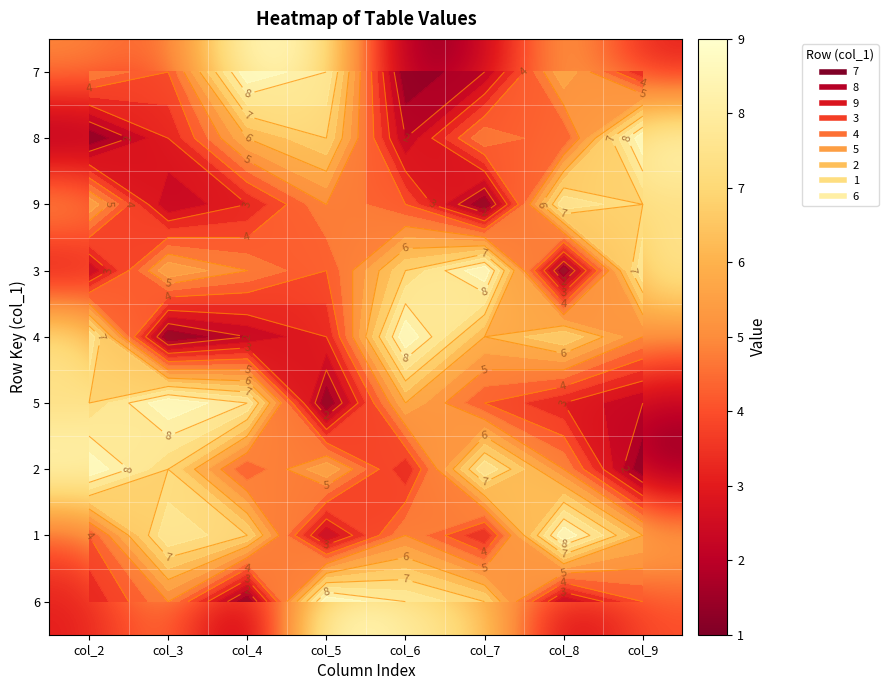

True or false: 4 has a value of 2 at col_2.

False